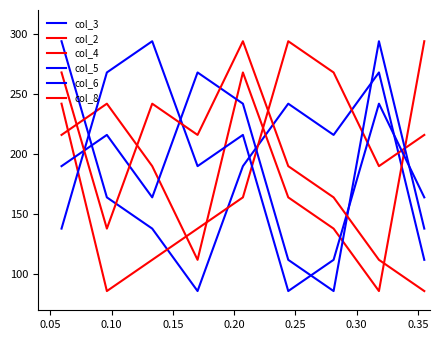

How many lines are shown in the chart?

6